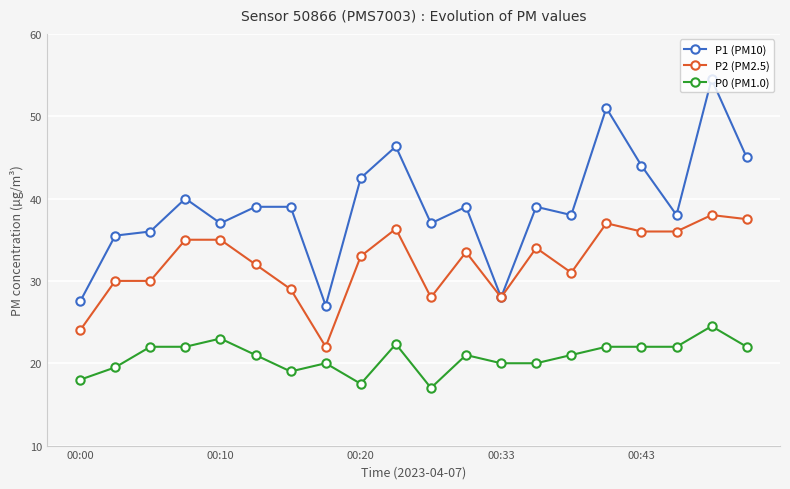

Which series has the largest total across all categories?

P1 (PM10)